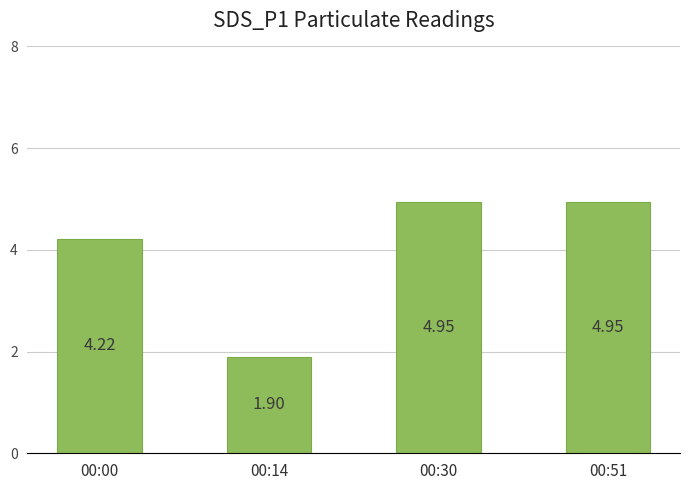

At which label does the data first exceed 4?

00:00